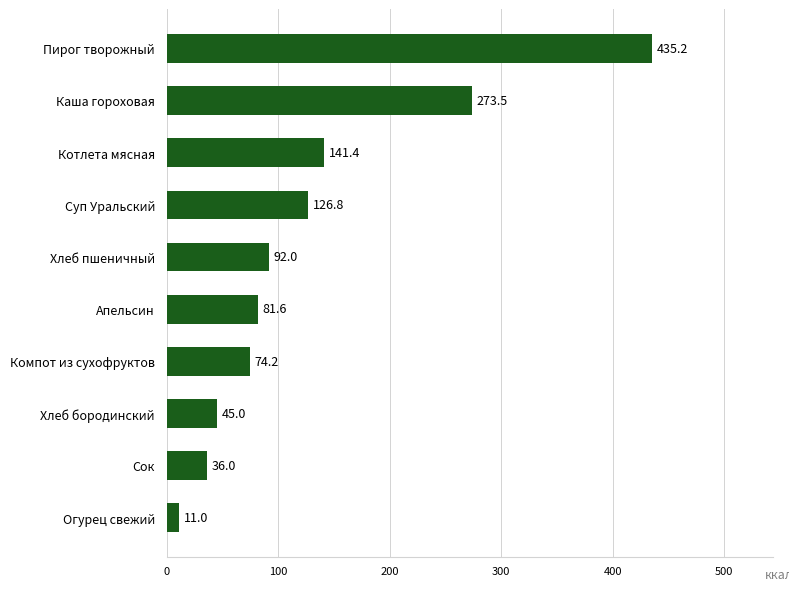

Does the chart contain stacked bars?

No